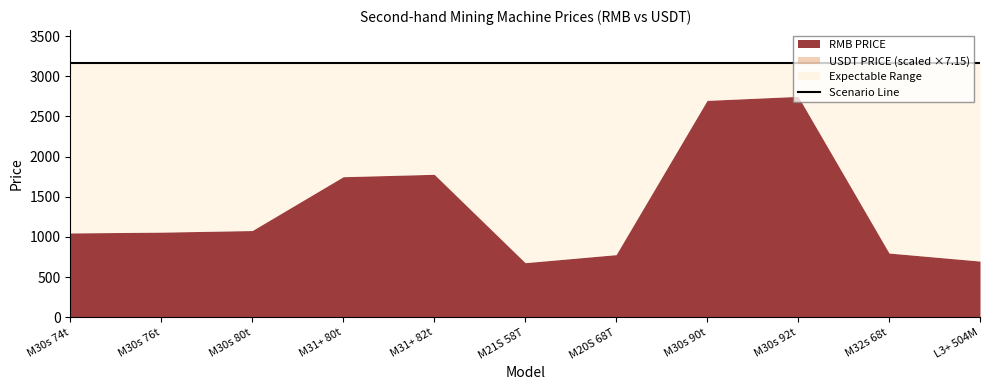

What position from the right is L3+ 504M?

1